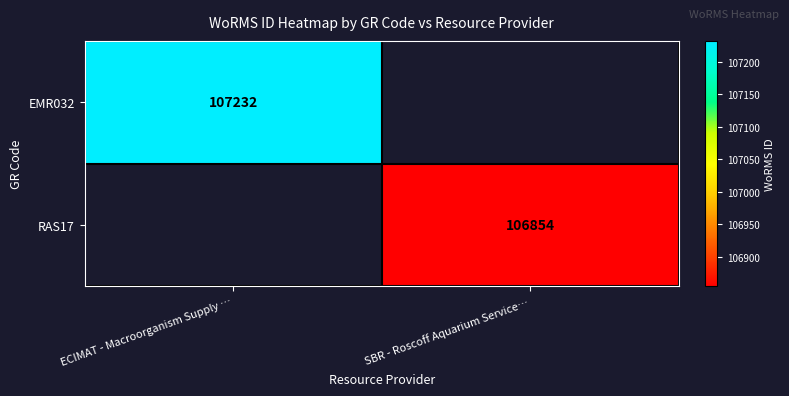

How many series are shown in this chart?

2